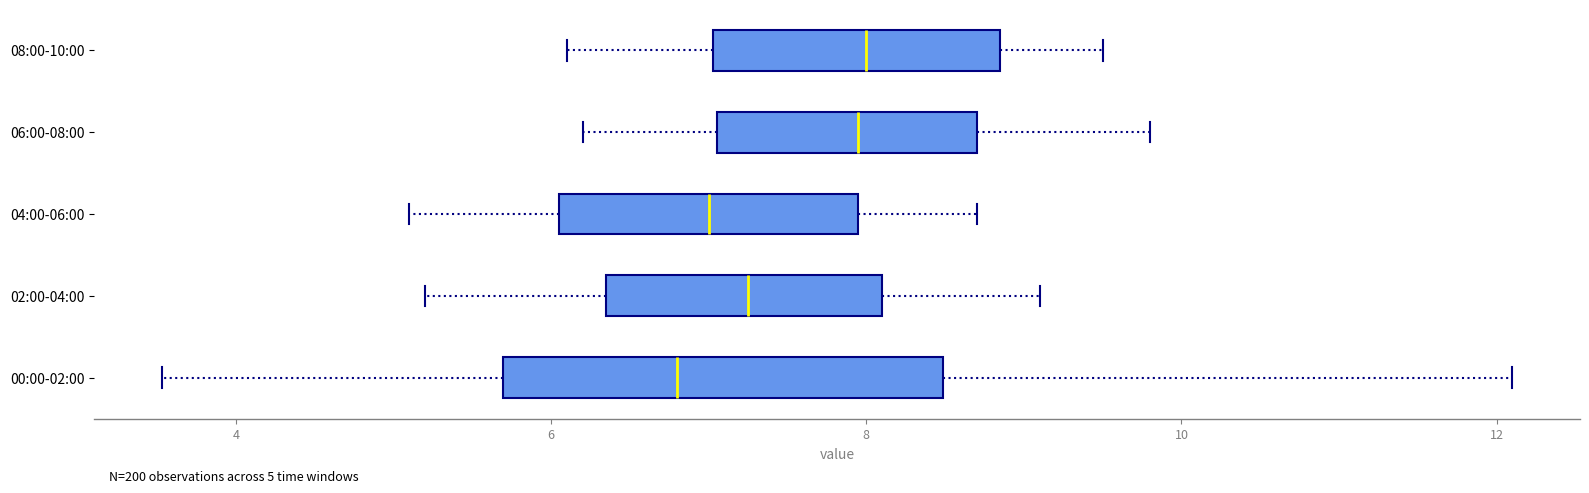

Comparing the boxes themselves (not the whiskers), which one is the widest?

00:00-02:00